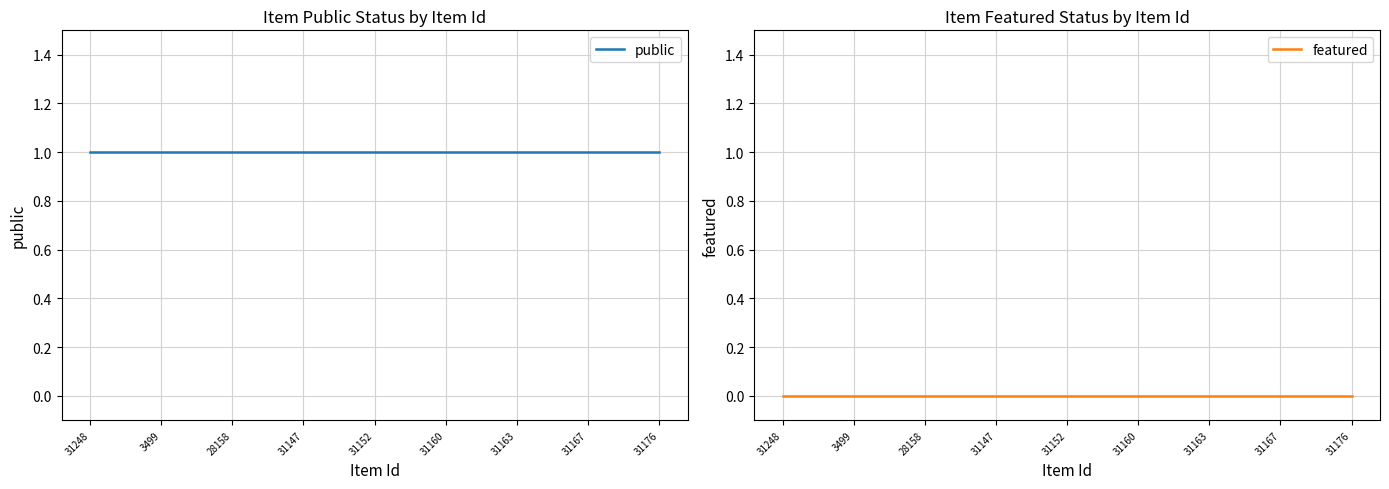

The value of public at 14 is 1. True or false?

True